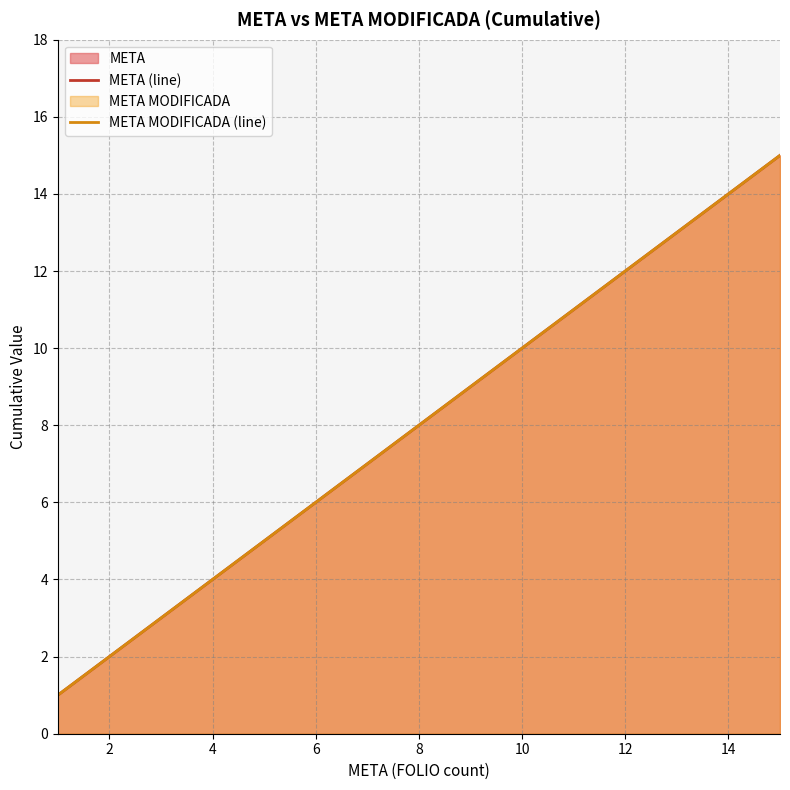

What is the average value of the META MODIFICADA (line) series?

8